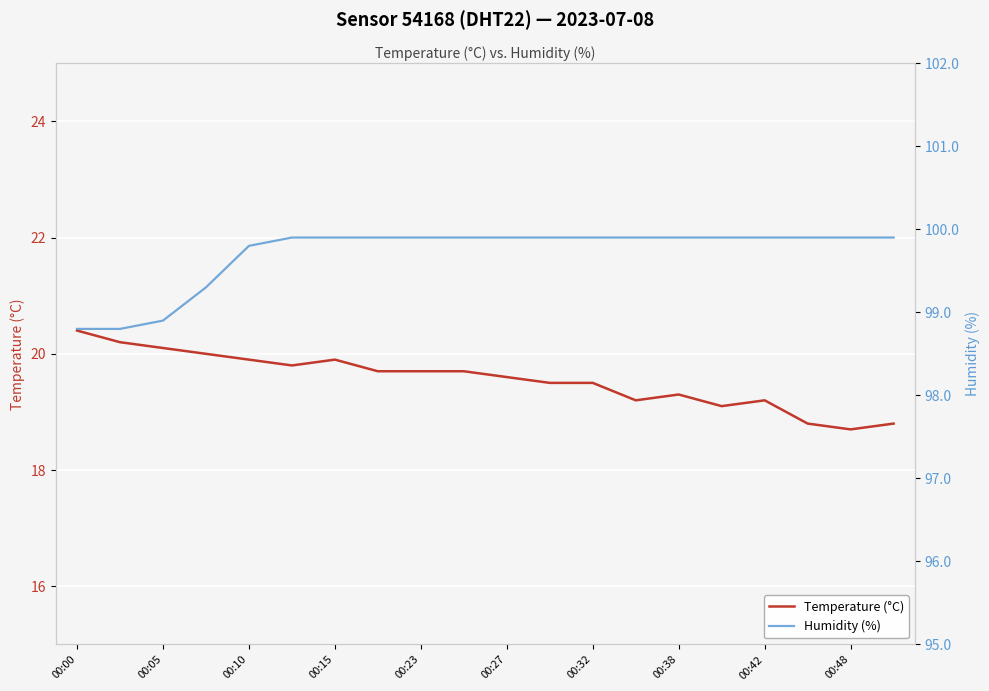

How many series are shown in this chart?

2